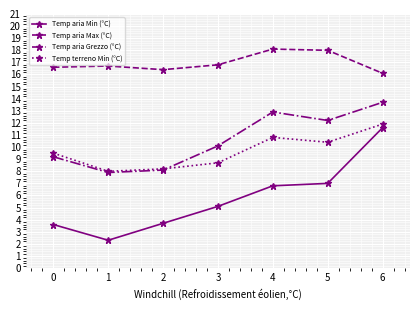

List the series in order of their peak value, highest first.

Temp aria Max (°C), Temp aria Grezzo (°C), Temp terreno Min (°C), Temp aria Min (°C)